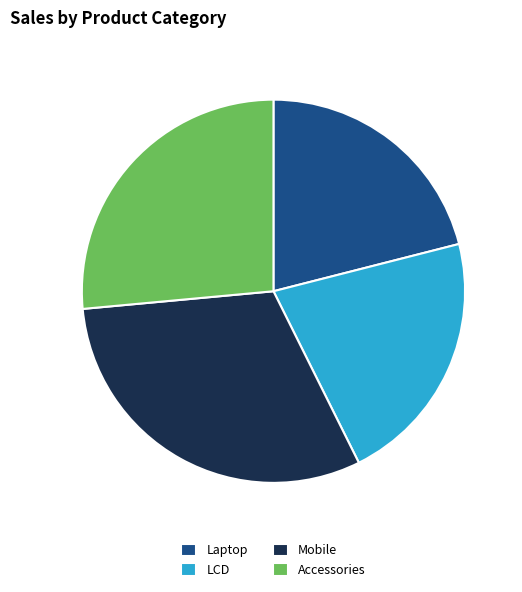

True or false: LCD accounts for 22% of the total.

True